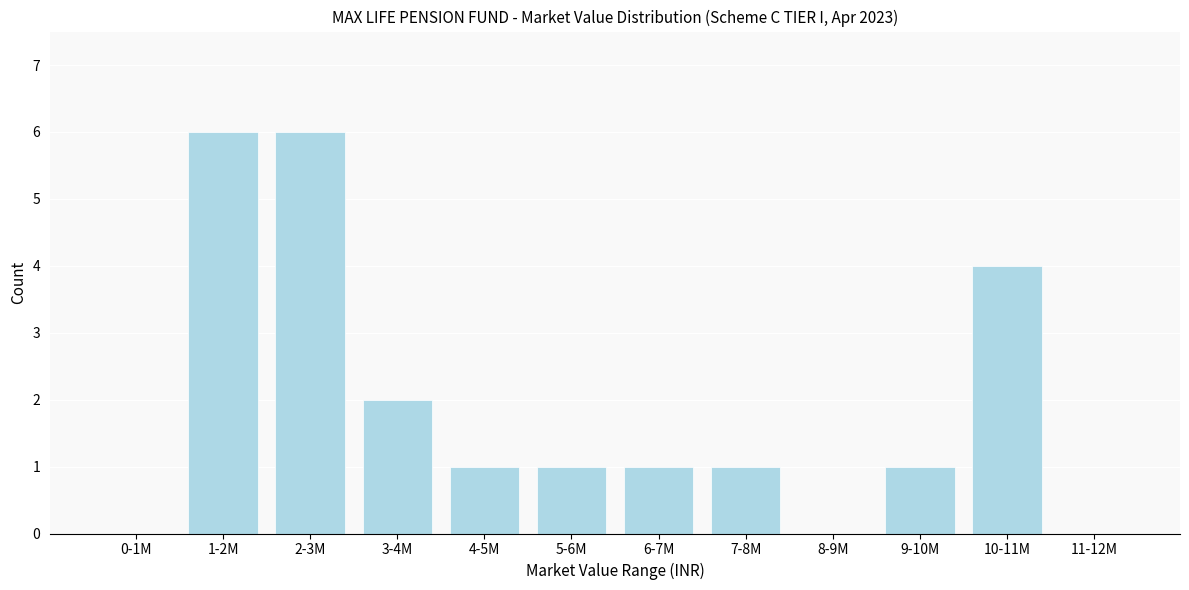

Reading right to left, what are all the values shown in this chart?

11-12M=0	10-11M=4	9-10M=1	8-9M=0	7-8M=1	6-7M=1	5-6M=1	4-5M=1	3-4M=2	2-3M=6	1-2M=6	0-1M=0